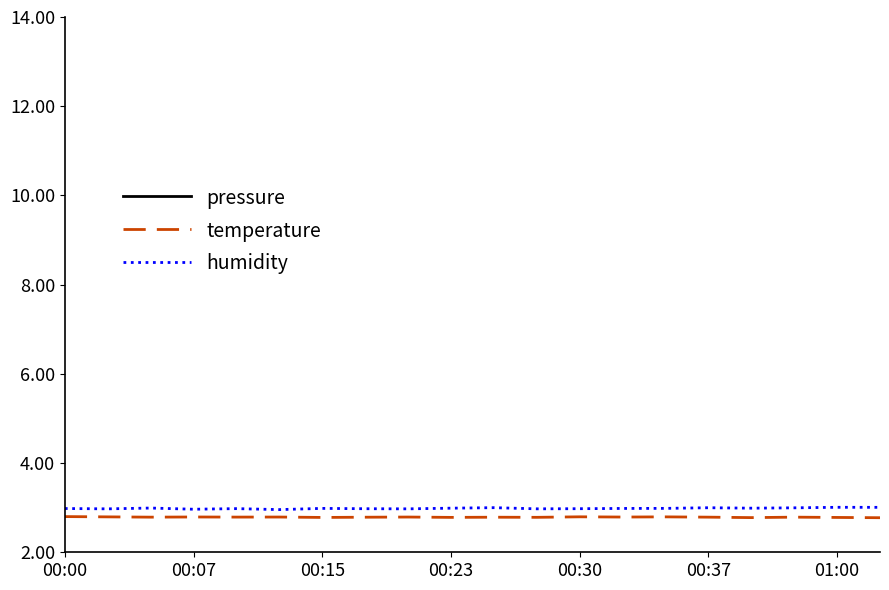

What is the lowest value of the humidity series?

3.0